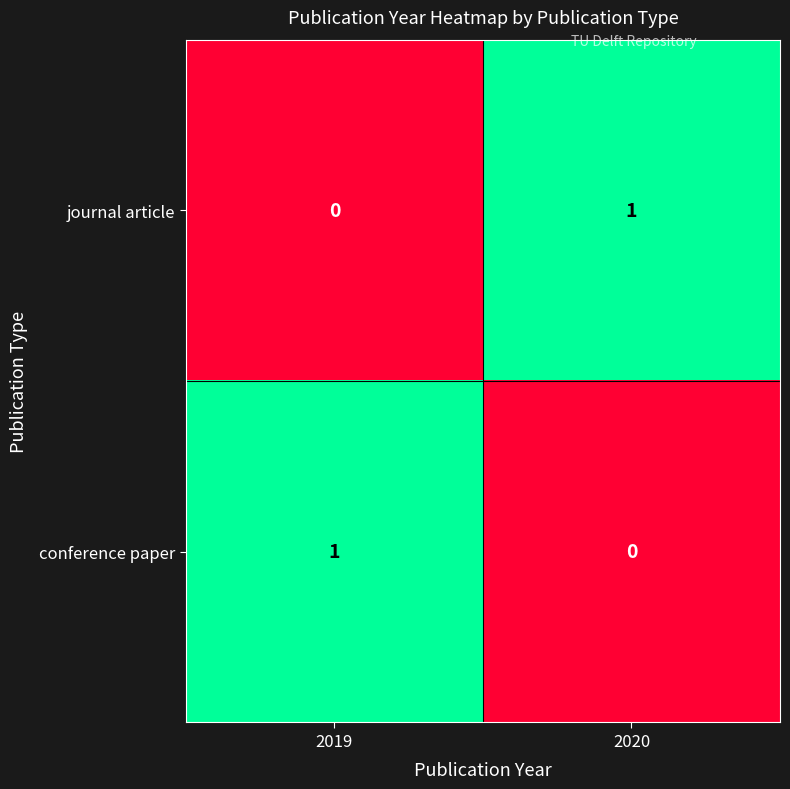

Reading left to right, extract all data points from this chart.

journal article: 2019=0	2020=1
conference paper: 2019=1	2020=0